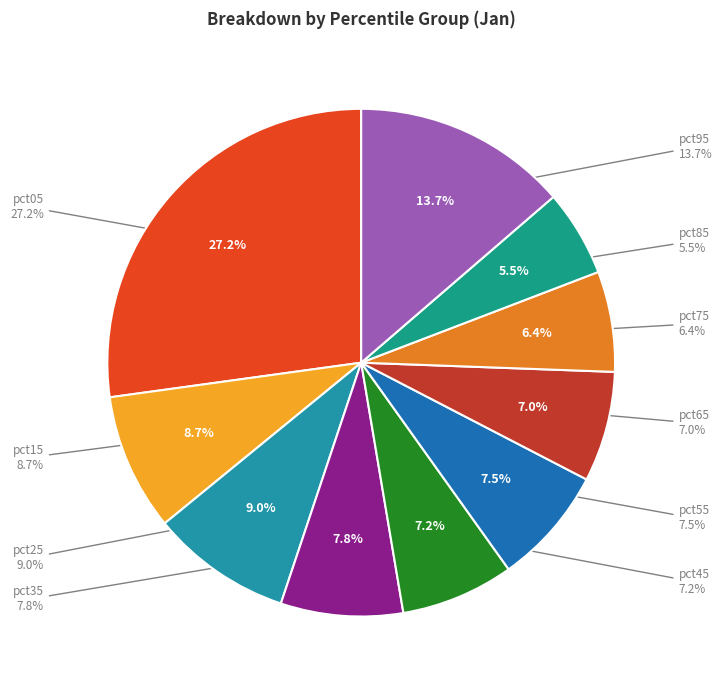

What is the smallest slice in the pie chart?

pct85